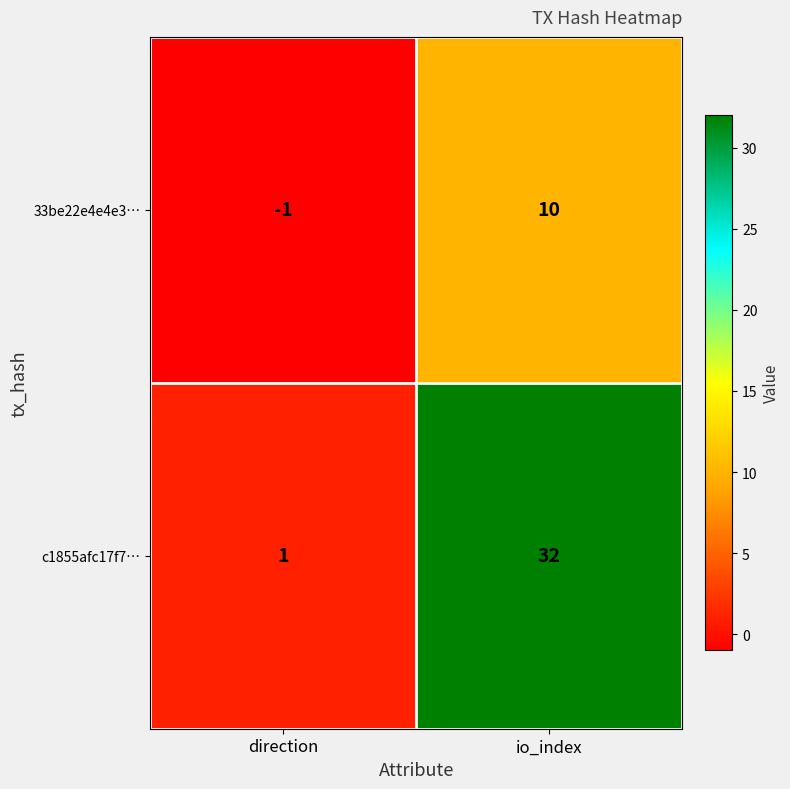

The 33be22e4e4e3… series shows 15 at io_index. True or false?

False